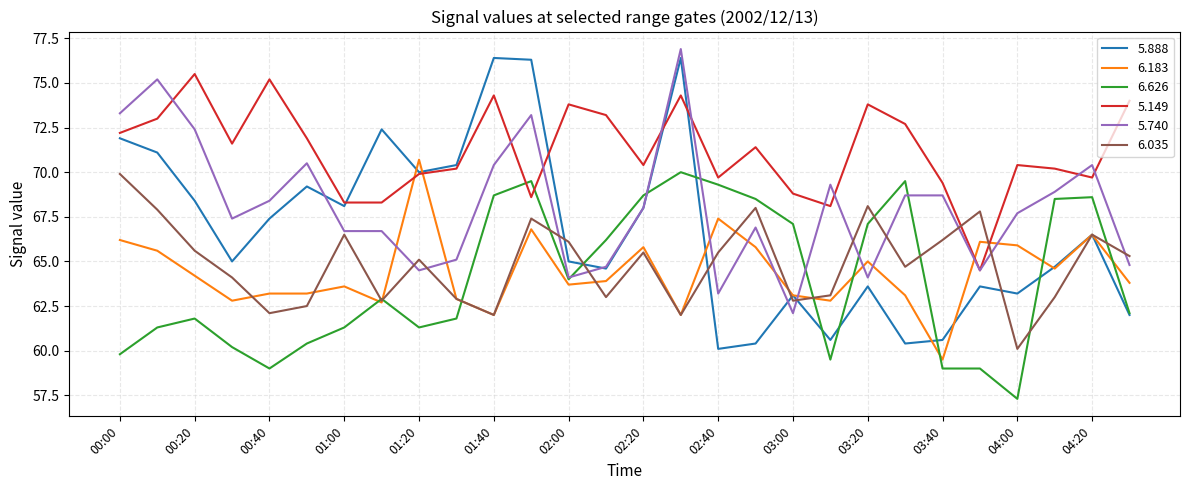

How many intersections are there between 6.035 and 5.149?

2